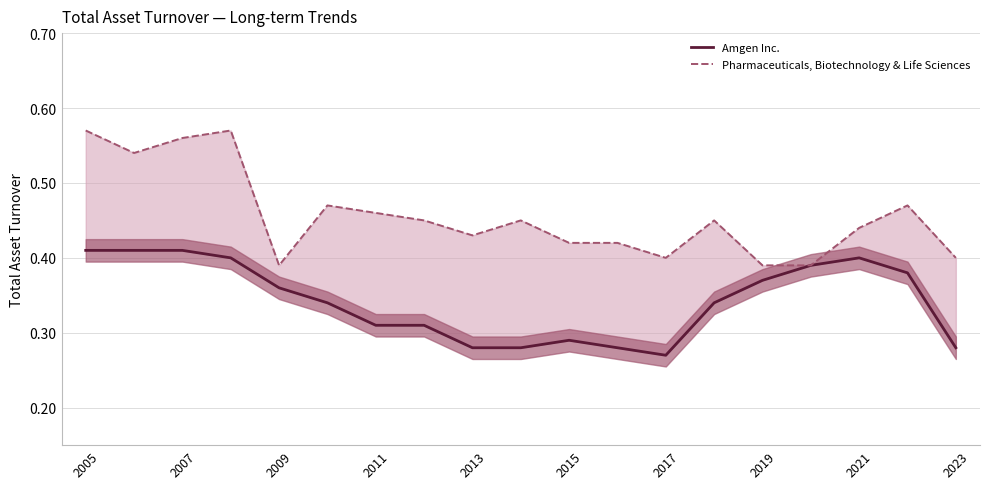

List the series in order of their peak value, highest first.

Pharmaceuticals, Biotechnology & Life Sciences, Amgen Inc.